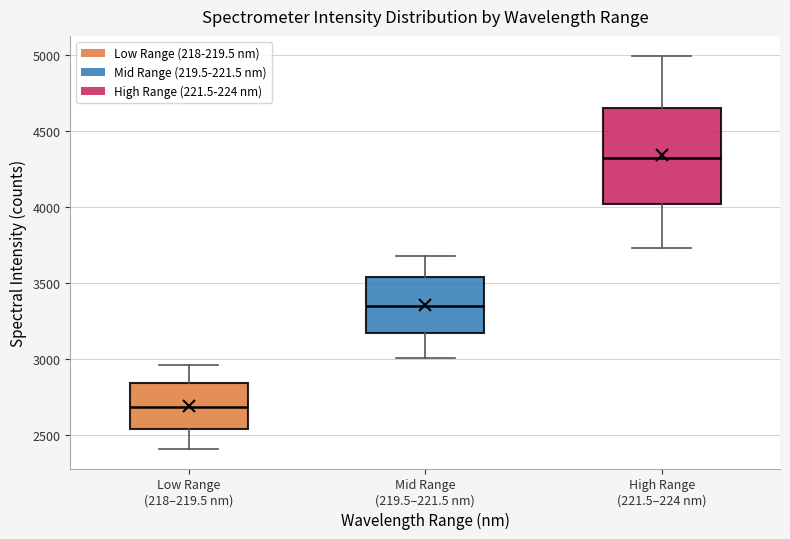

Reading left to right, read every box against the y-axis: the position of its median line, the range the box covers, and the ends of its whiskers. The values are not printed on the chart, so give them approximately, as read against the axis.

Low Range (218–219.5 nm): median 2700, box 2550 to 2850, whiskers 2400 to 2950
Mid Range (219.5–221.5 nm): median 3350, box 3150 to 3550, whiskers 3000 to 3700
High Range (221.5–224 nm): median 4350, box 4000 to 4650, whiskers 3750 to 5000